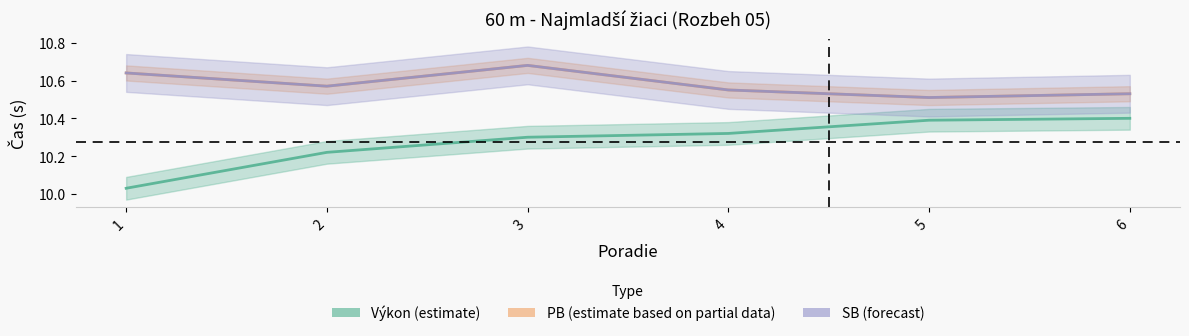

Reading right to left, list all the values displayed in this chart.

Výkon (estimate): 6=10.4	5=10.4	4=10.3	3=10.3	2=10.2	1=10.0
PB (estimate based on partial data): 6=10.5	5=10.5	4=10.6	3=10.7	2=10.6	1=10.6
SB (forecast): 6=10.5	5=10.5	4=10.6	3=10.7	2=10.6	1=10.6